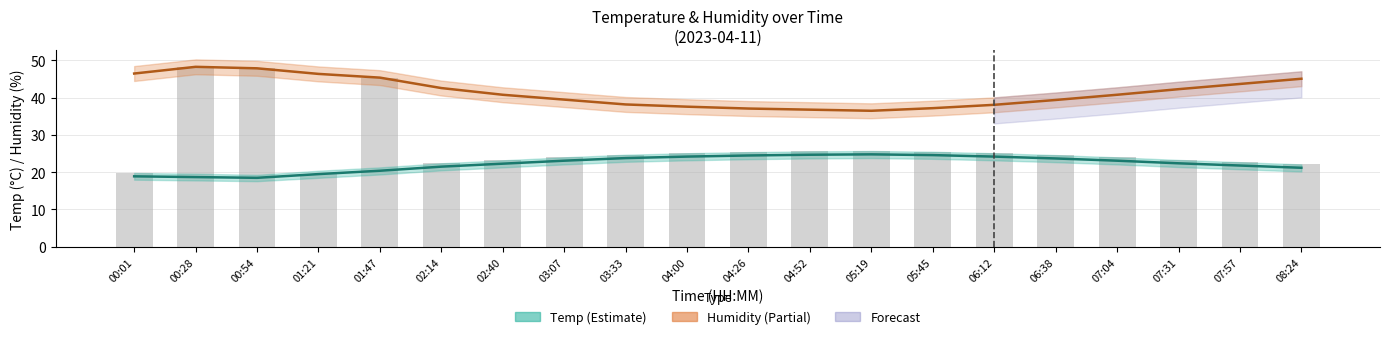

At which label does Humidity reach its minimum?

05:19